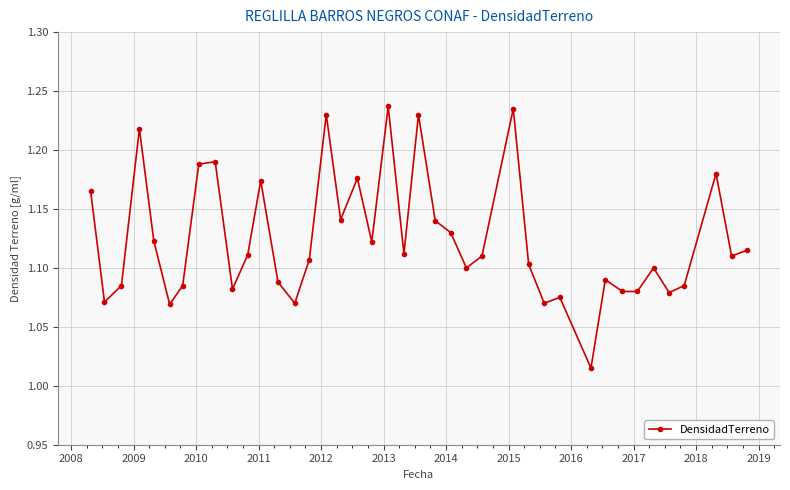

What is the sum of all values?

45.0